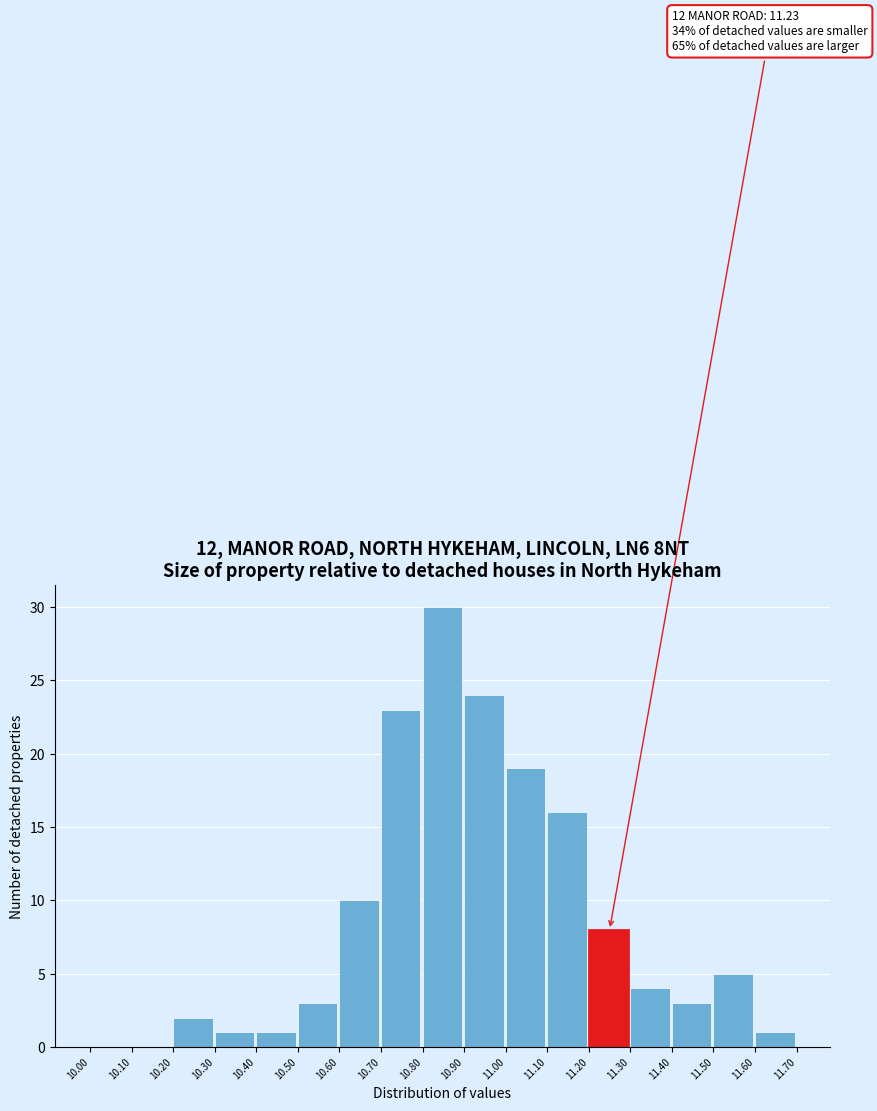

Which range on the x-axis has the tallest bar?

10.80 to 10.90